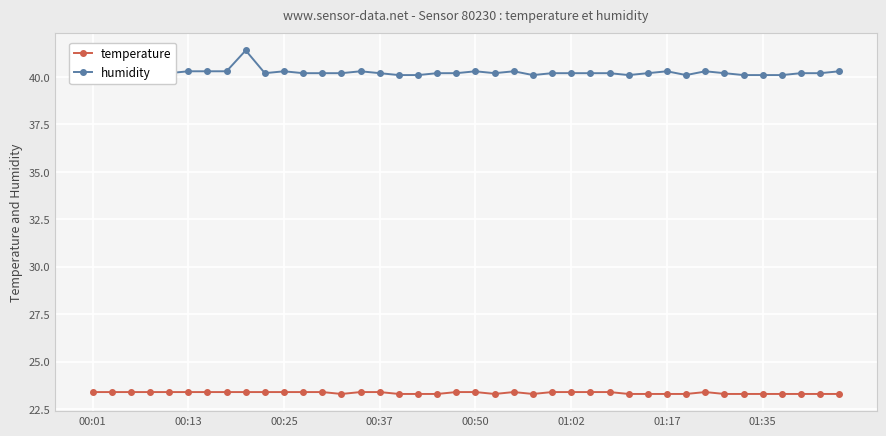

Count the temperature values in the range 23 to 24.

40